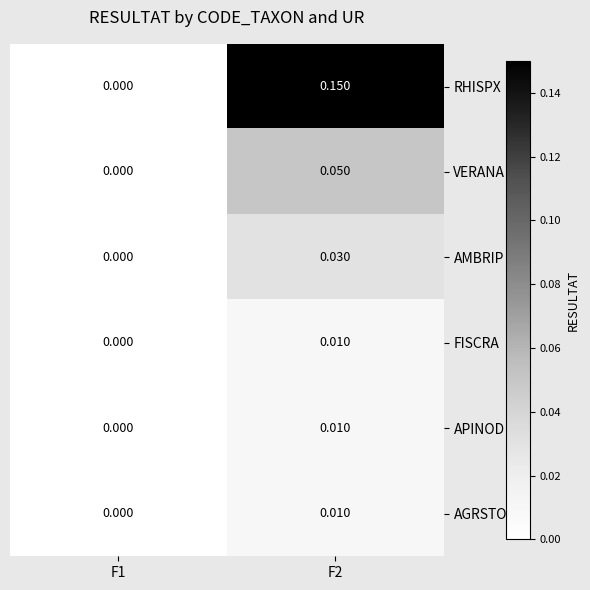

Is the value of APINOD at F1 greater than the value of VERANA at F2?

No